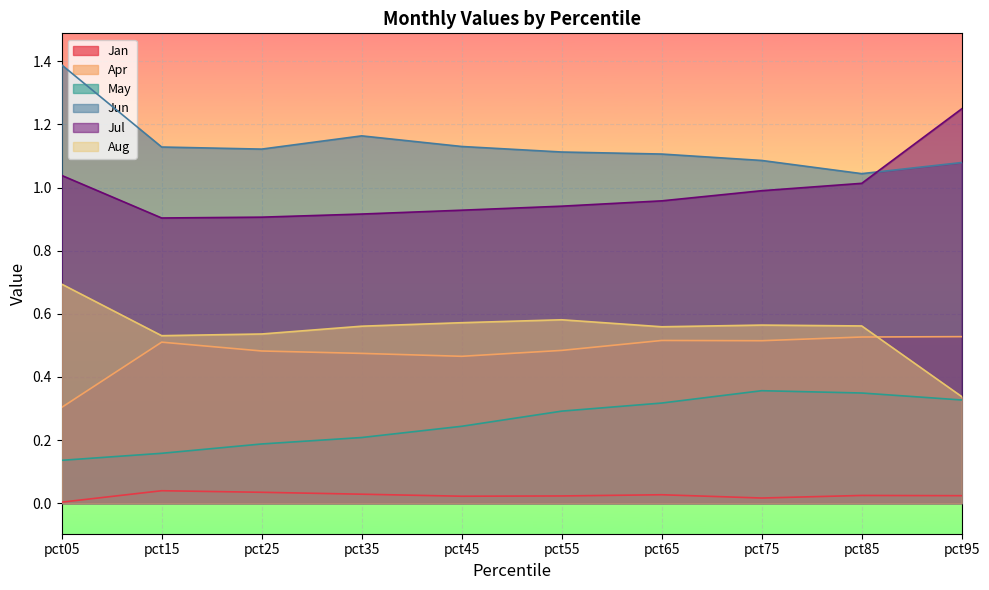

Between pct75 and pct05, which is larger?

pct75